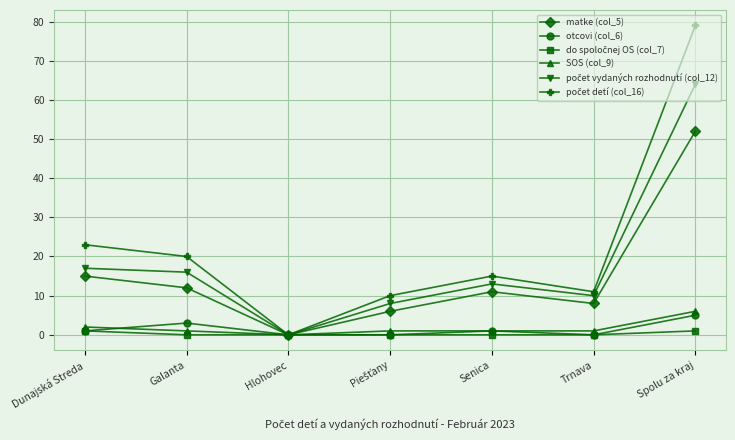

What is the label of the 2nd point from the left?

Galanta